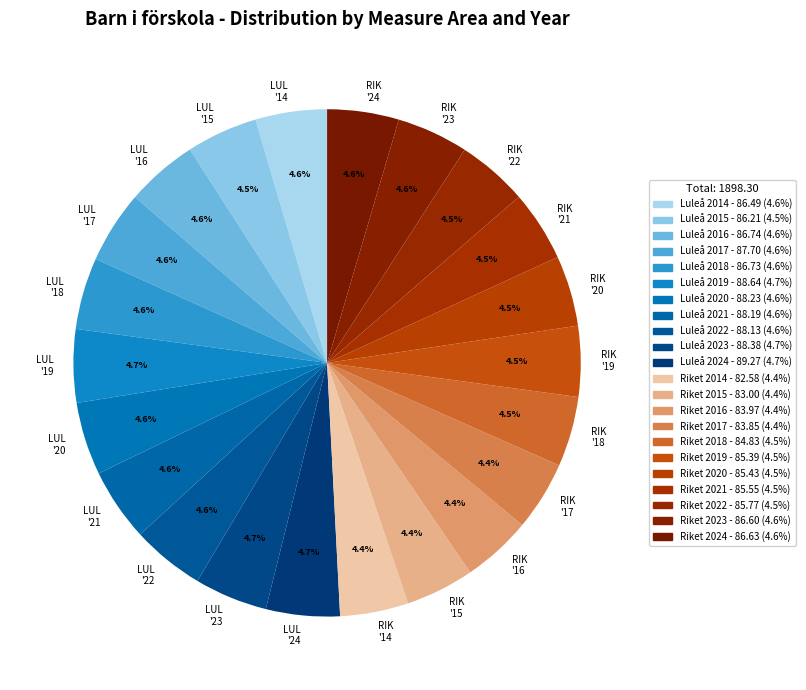

Is LUL '17 the majority of the pie?

No